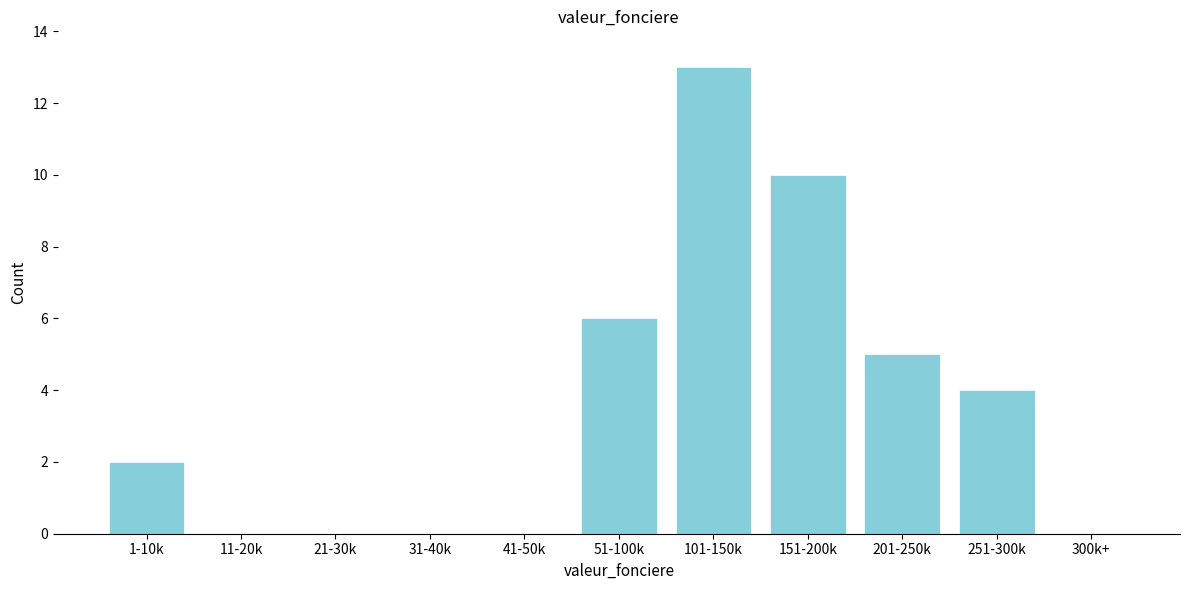

Reading left to right, extract all data points from this chart.

1-10k=2	11-20k=0	21-30k=0	31-40k=0	41-50k=0	51-100k=6	101-150k=13	151-200k=10	201-250k=5	251-300k=4	300k+=0